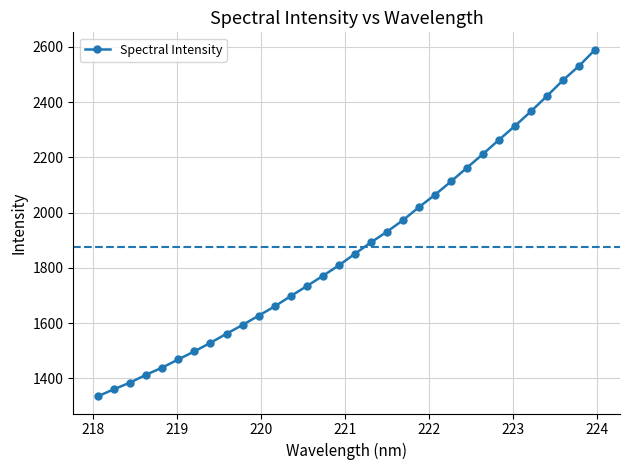

Count the number of data series in this chart.

1